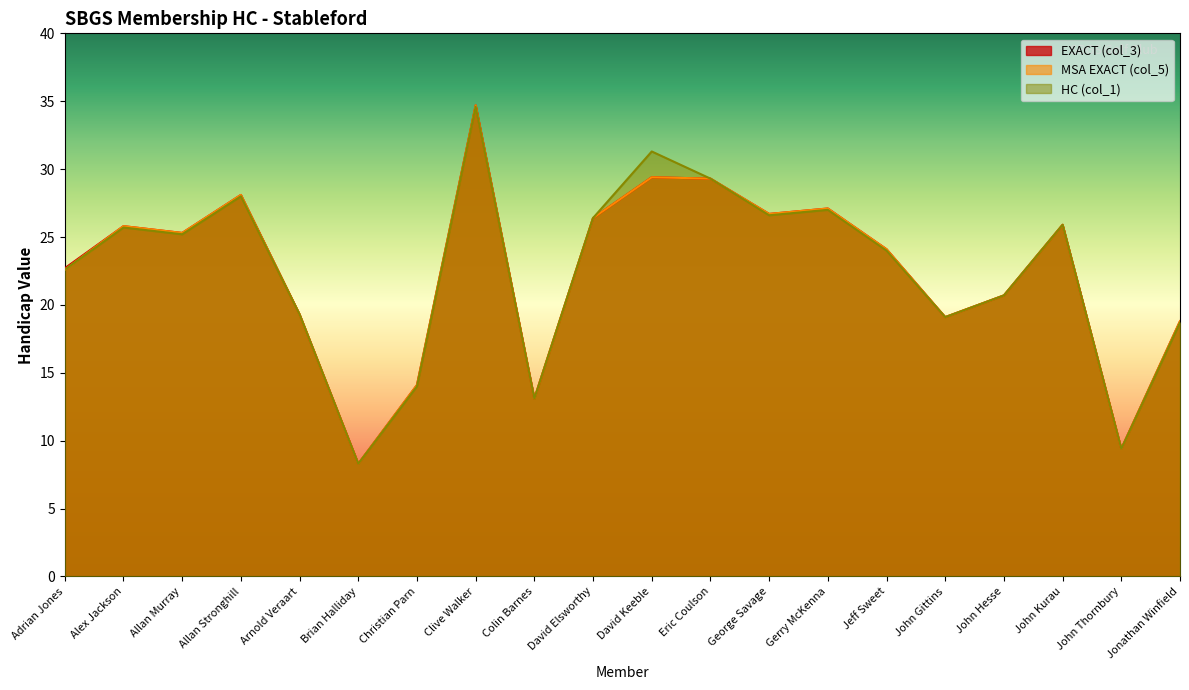

How many lines are shown in the chart?

3